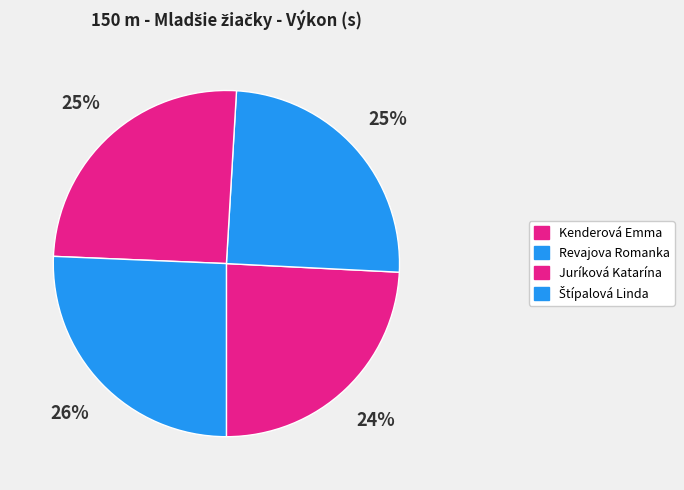

How many slices are in this pie chart?

4